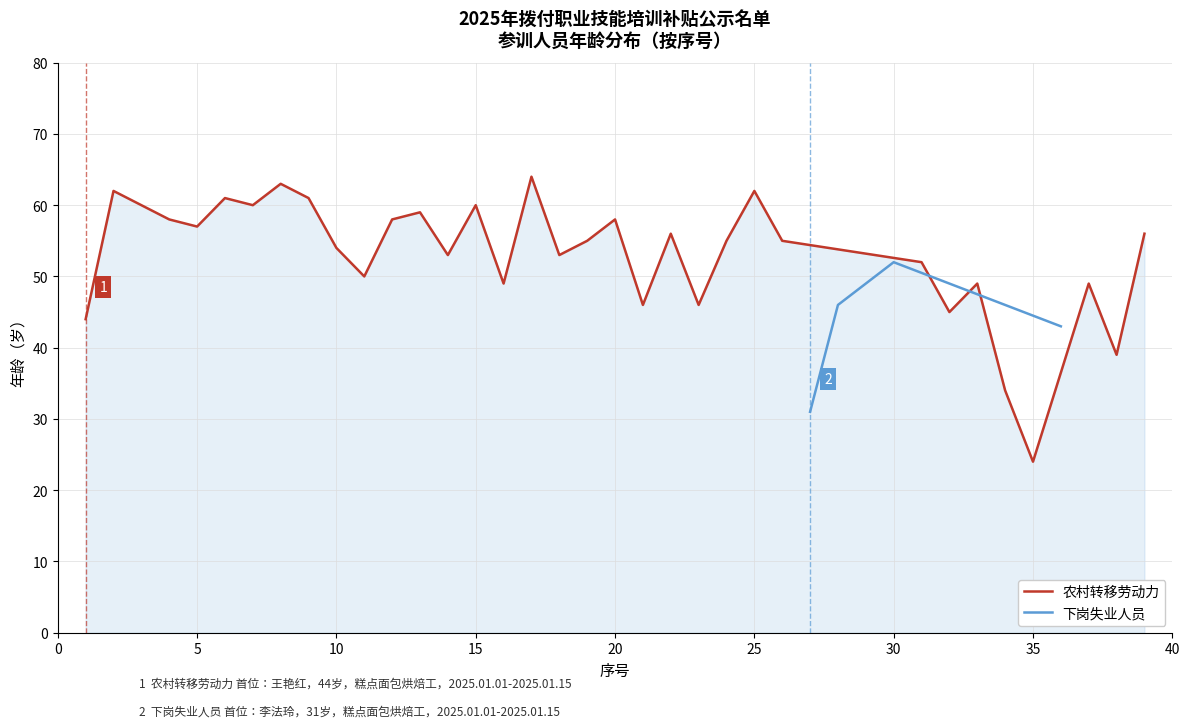

Is the value of 下岗失业人员 at 28 greater than the value of 农村转移劳动力 at 26?

No